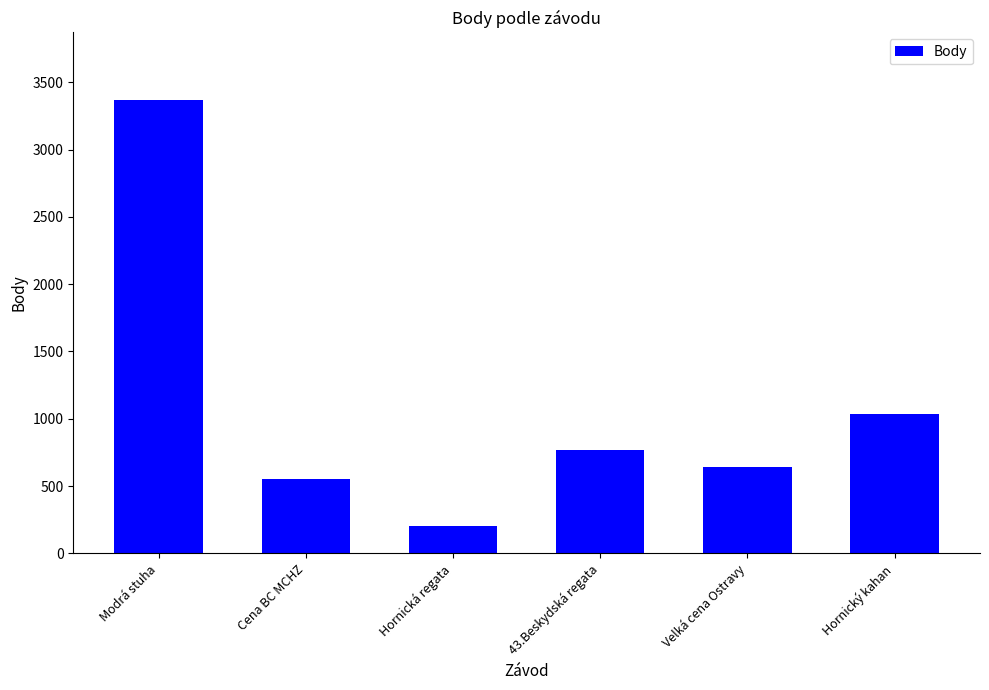

What is the approximate value at Hornická regata, to the nearest 10?

200